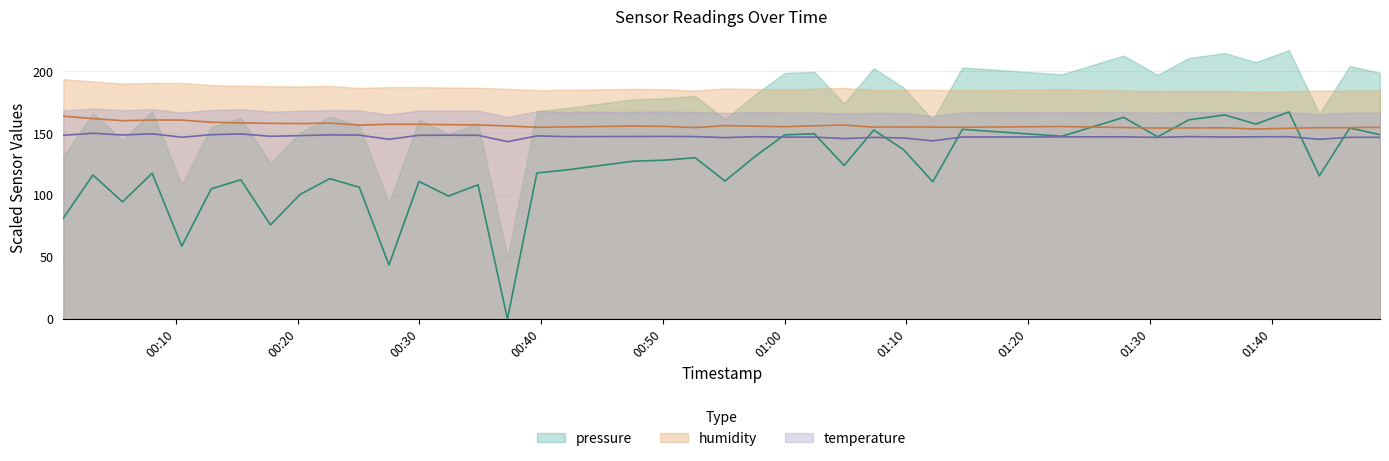

How many intersections are there between humidity and pressure?

4